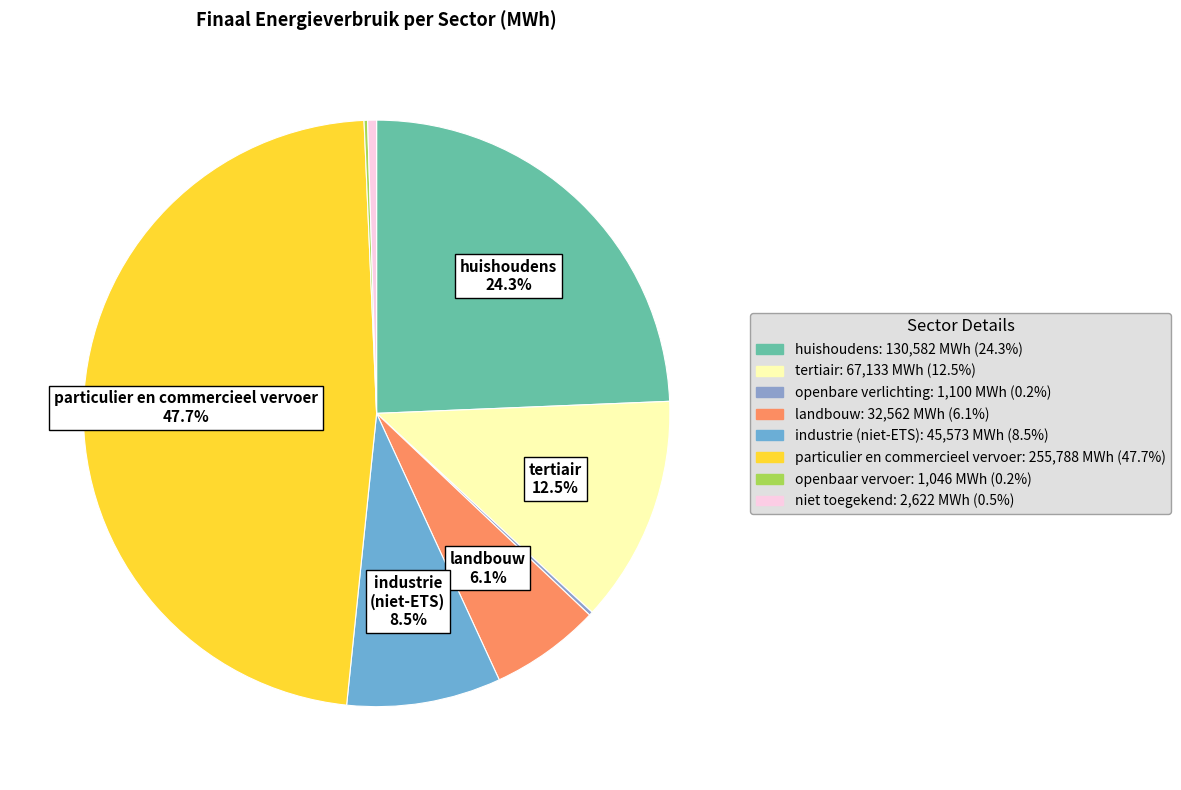

How many slices are in this pie chart?

8